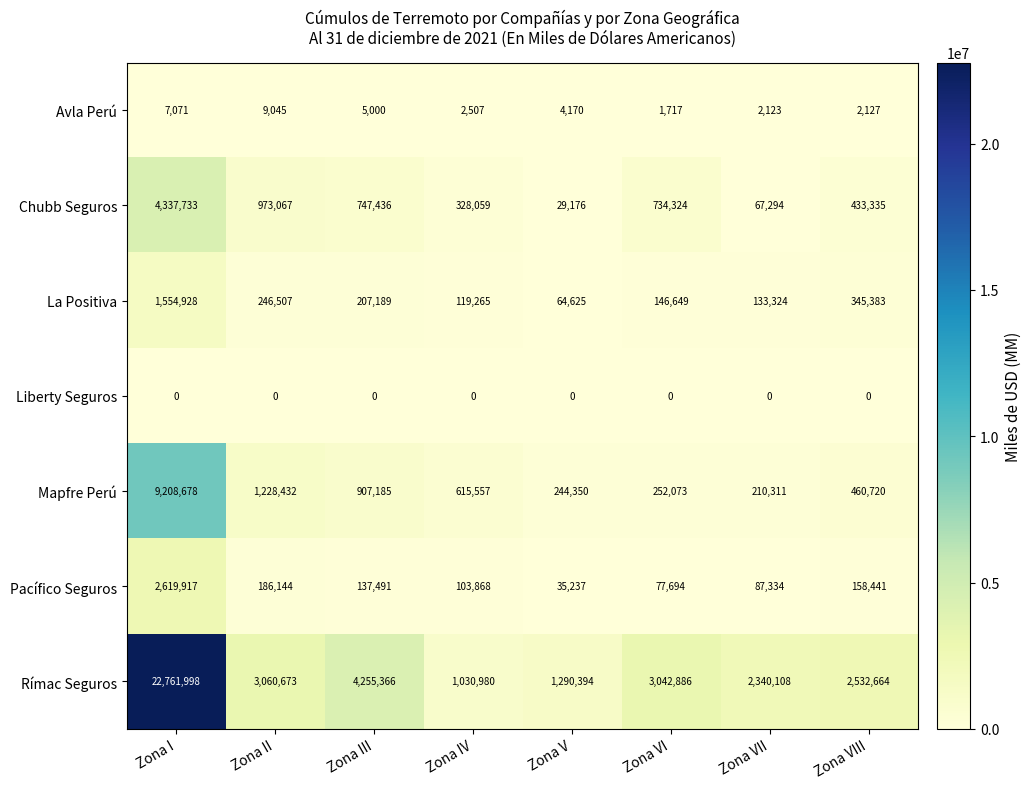

What is the difference between the second highest and second lowest values in the Chubb Seguros series?

905773